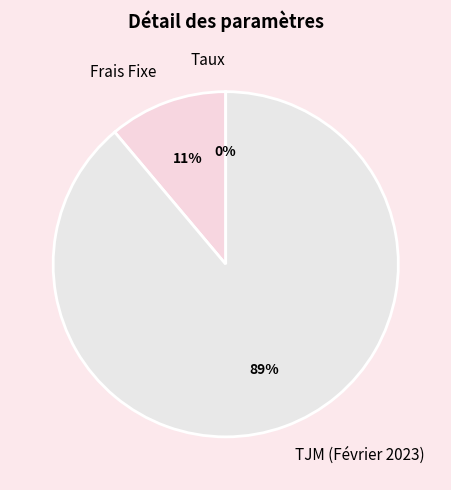

Between TJM (Février 2023) and Frais Fixe, which is larger?

TJM (Février 2023)